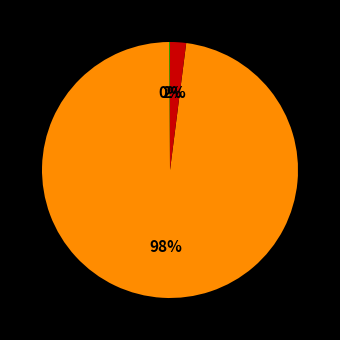

Does any single category account for the majority?

Yes